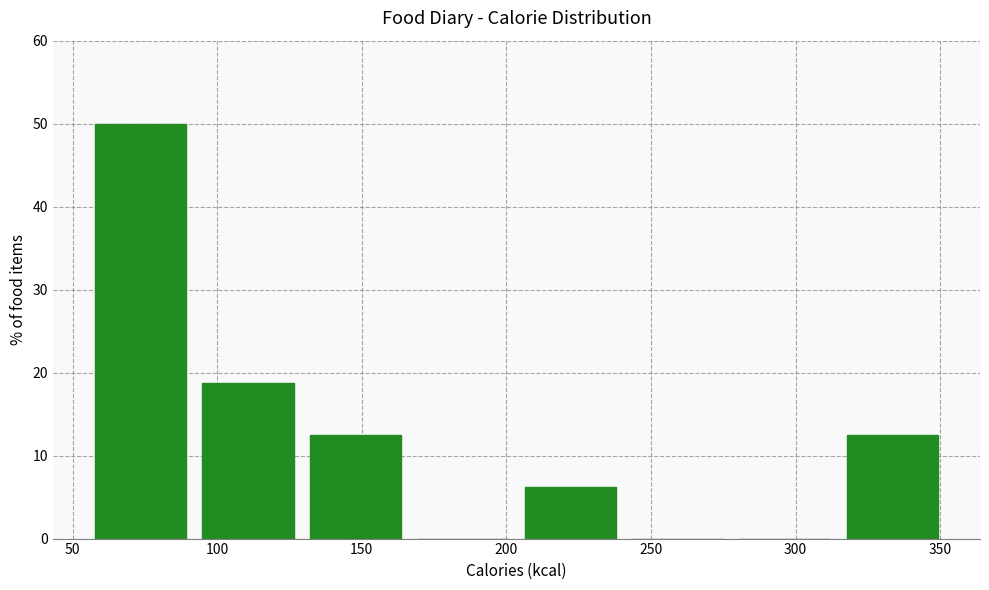

What is the height of the bar covering 90 to 130 on the x-axis? Neither the bar edges nor the heights are printed on the chart, so give them approximately, as read against the axes.

19